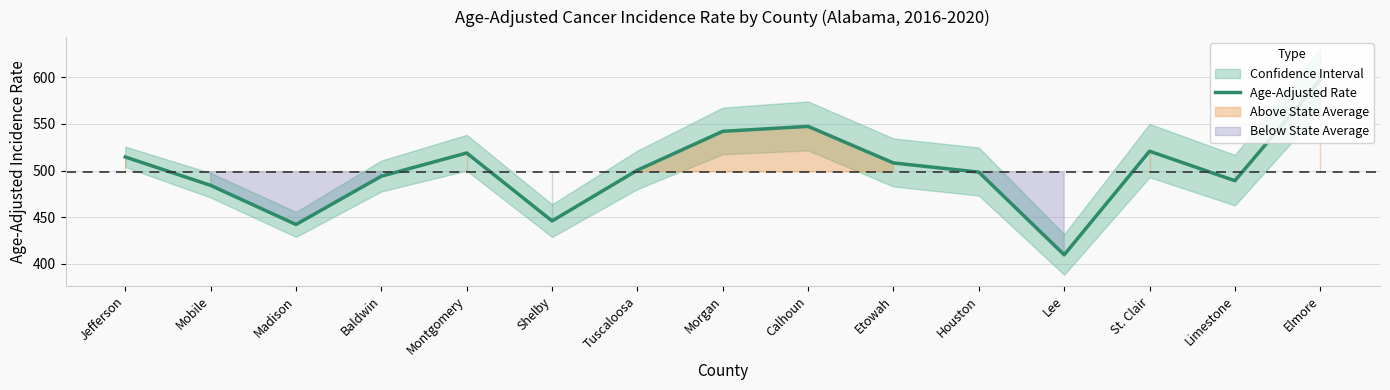

What is the maximum value shown in the chart?

596.9